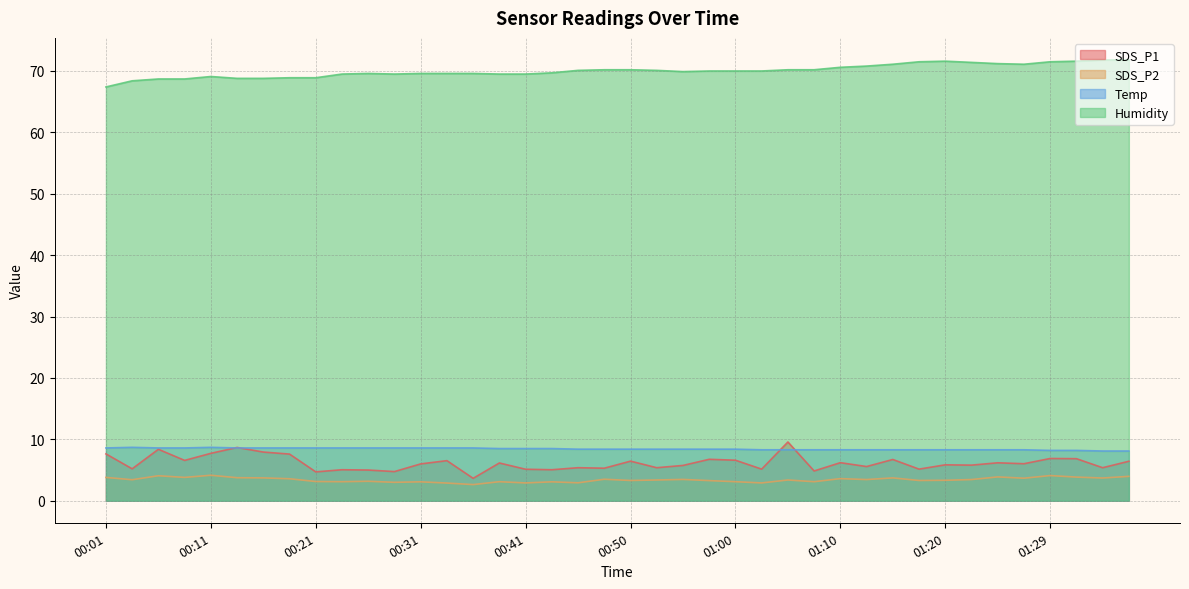

What is the spread (max minus min) of values at 00:16?

65.1